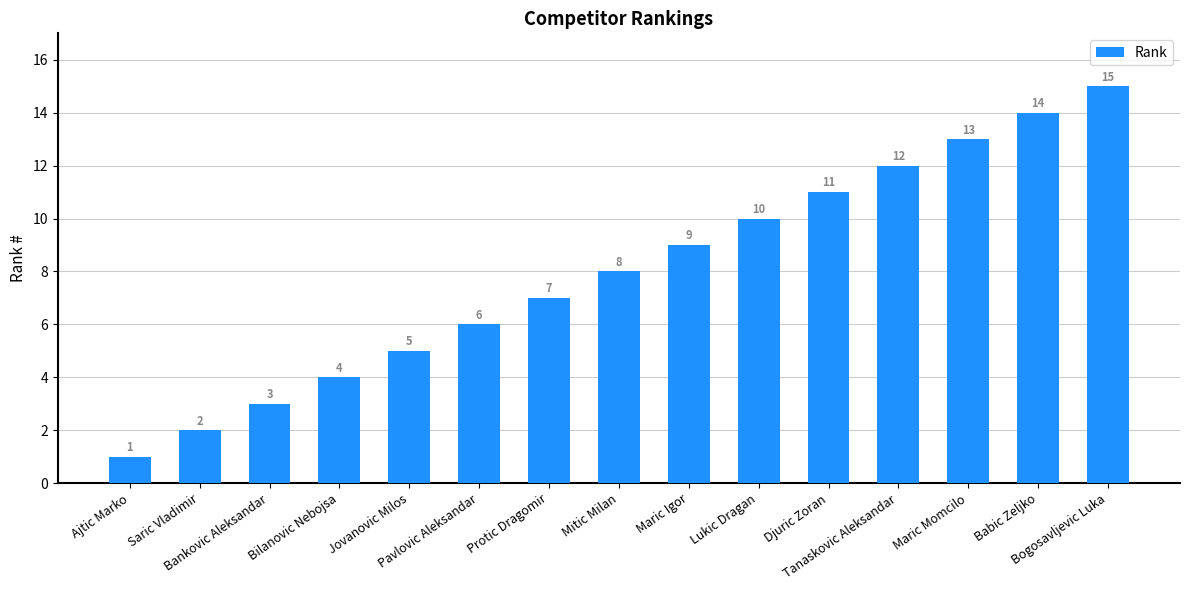

Between Ajtic Marko and Djuric Zoran, which is larger?

Djuric Zoran